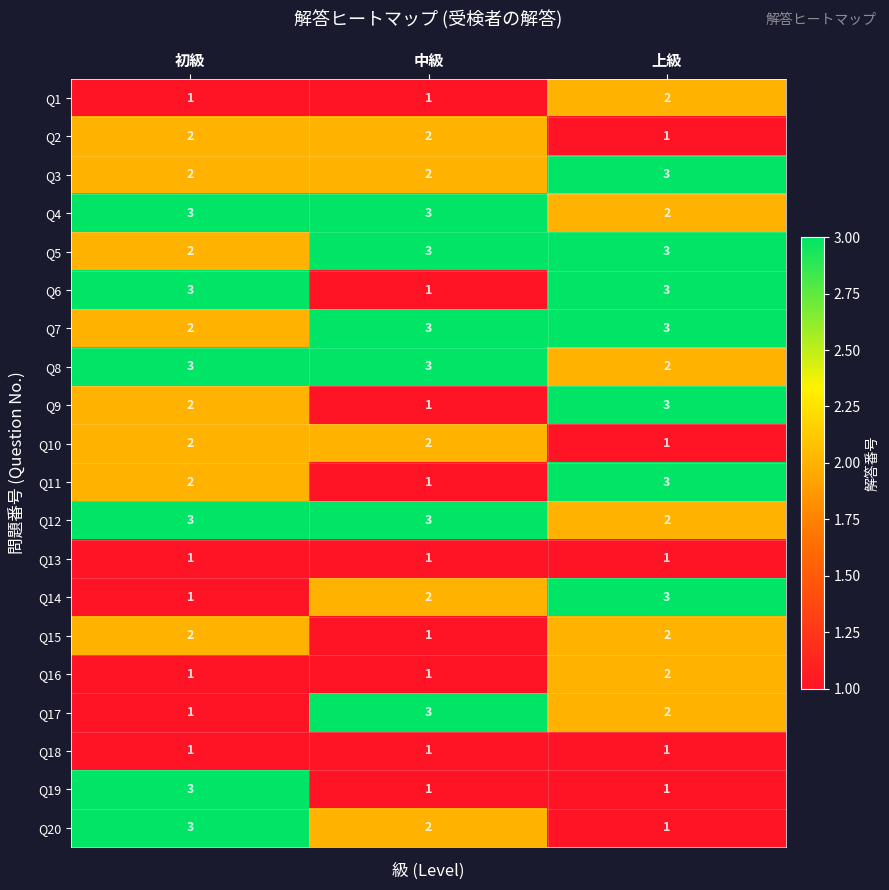

How many data points in Q9 are less than 2?

1